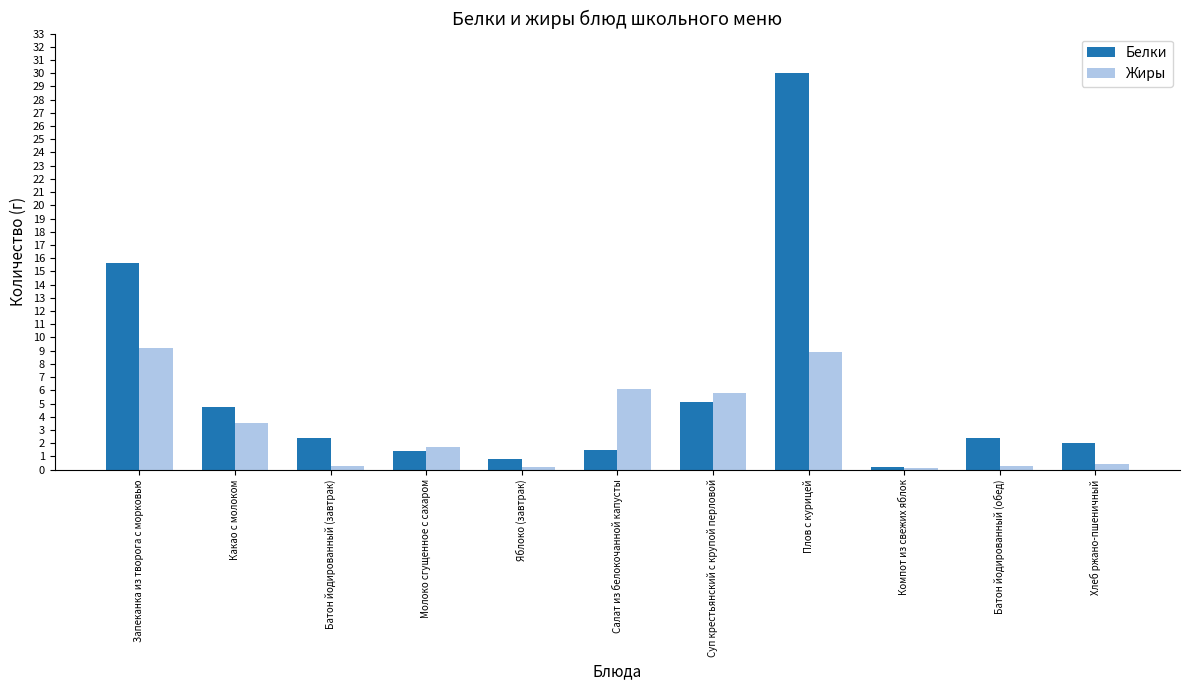

What is the sum of all Белки values?

66.1